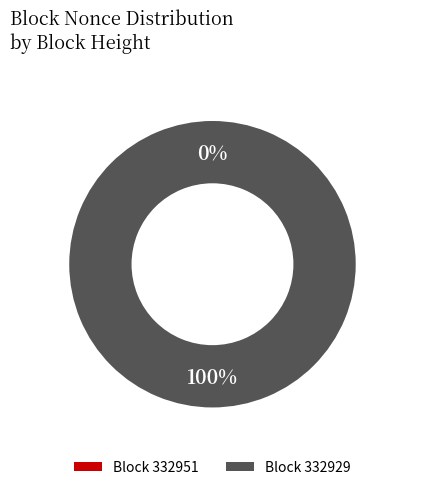

The 332951 slice represents 1% of the pie. True or false?

False